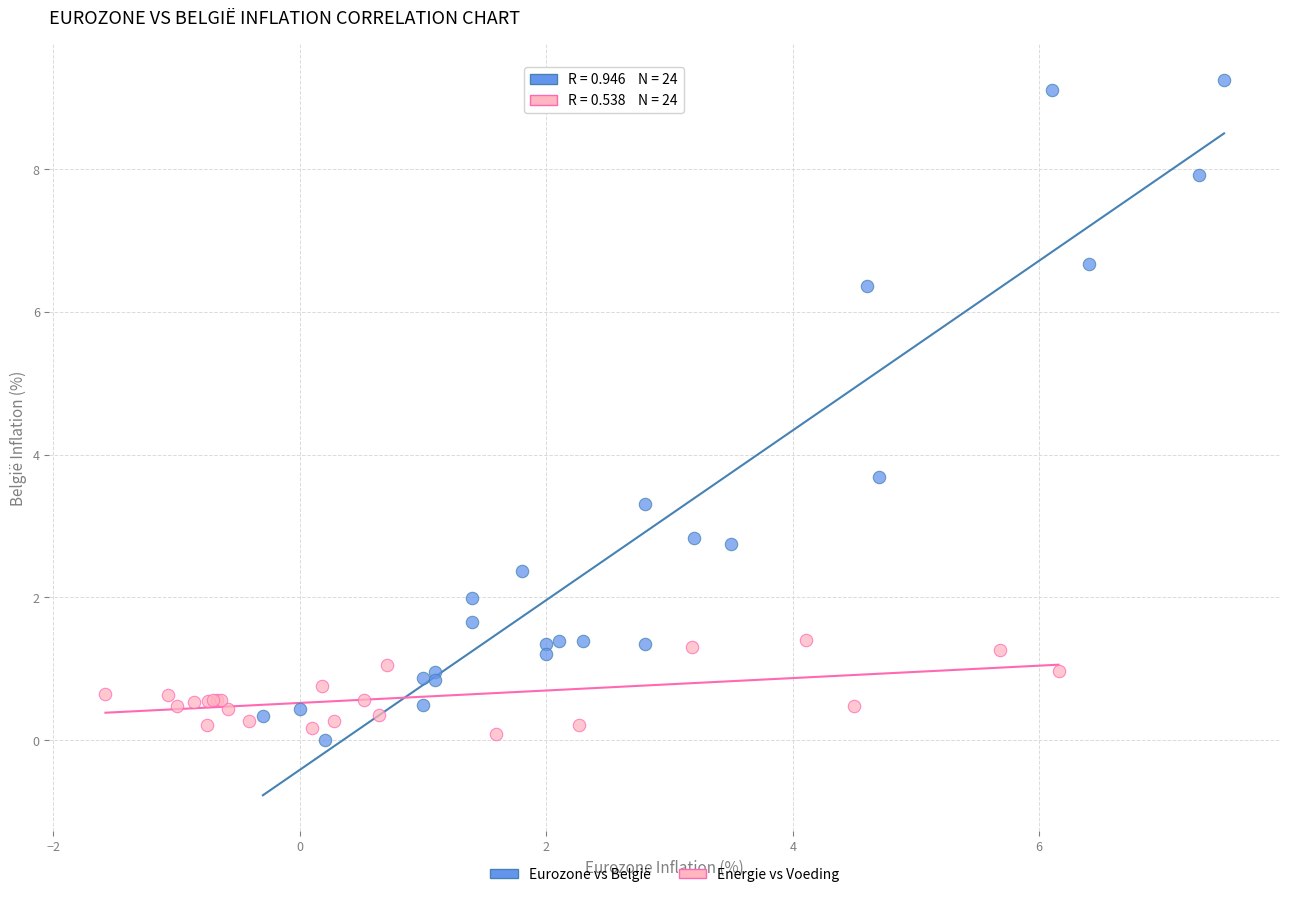

Which series reaches the maximum Y coordinate?

Eurozone vs België